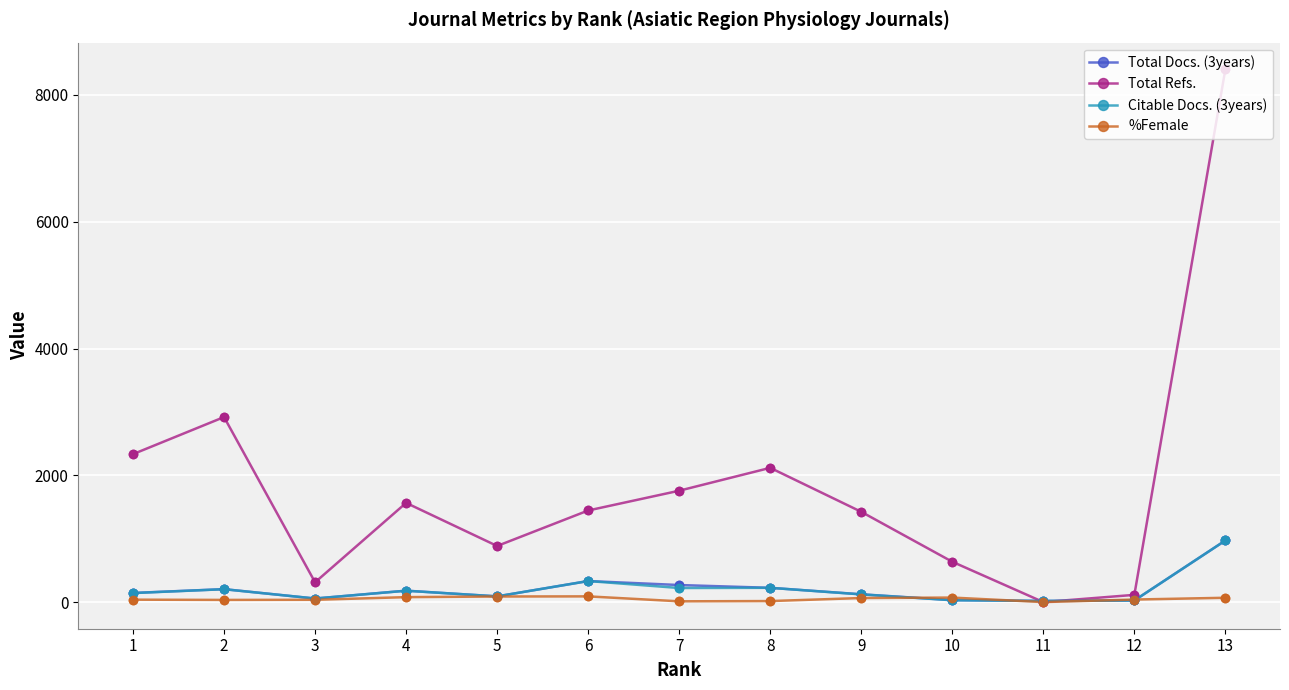

At how many categories does at least one series exceed 6055?

1